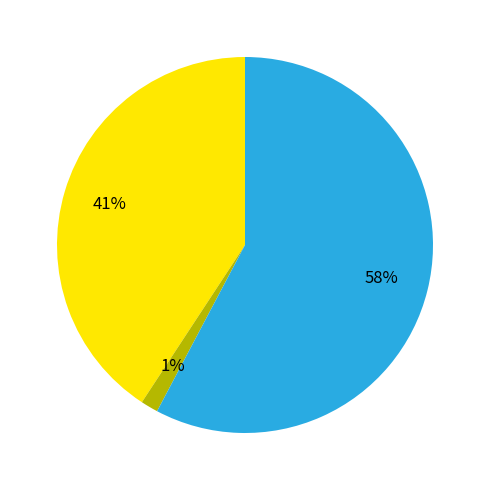

To the nearest percent, what is the average slice percentage?

33%